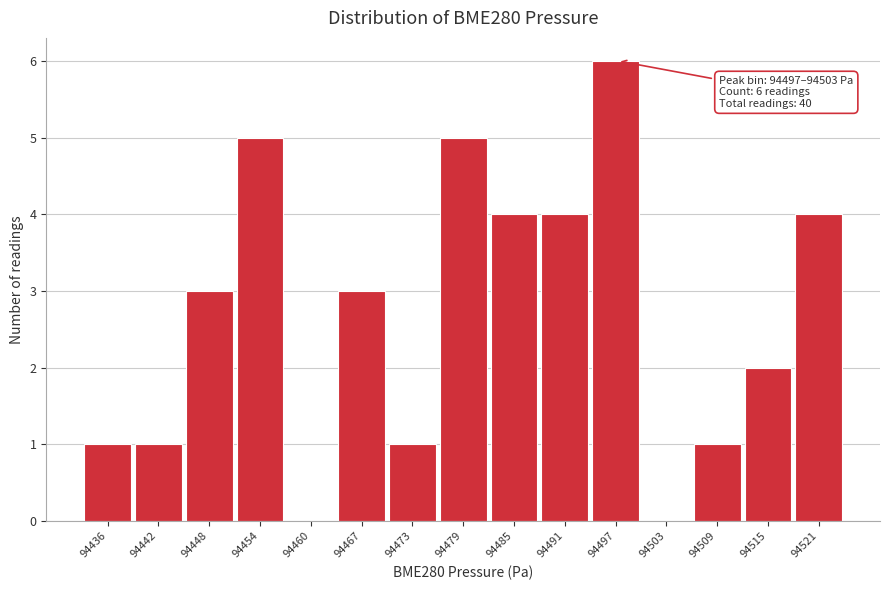

Reading left to right, what are all the values shown in this chart?

94436=1	94442=1	94448=3	94454=5	94460=0	94467=3	94473=1	94479=5	94485=4	94491=4	94497=6	94503=0	94509=1	94515=2	94521=4